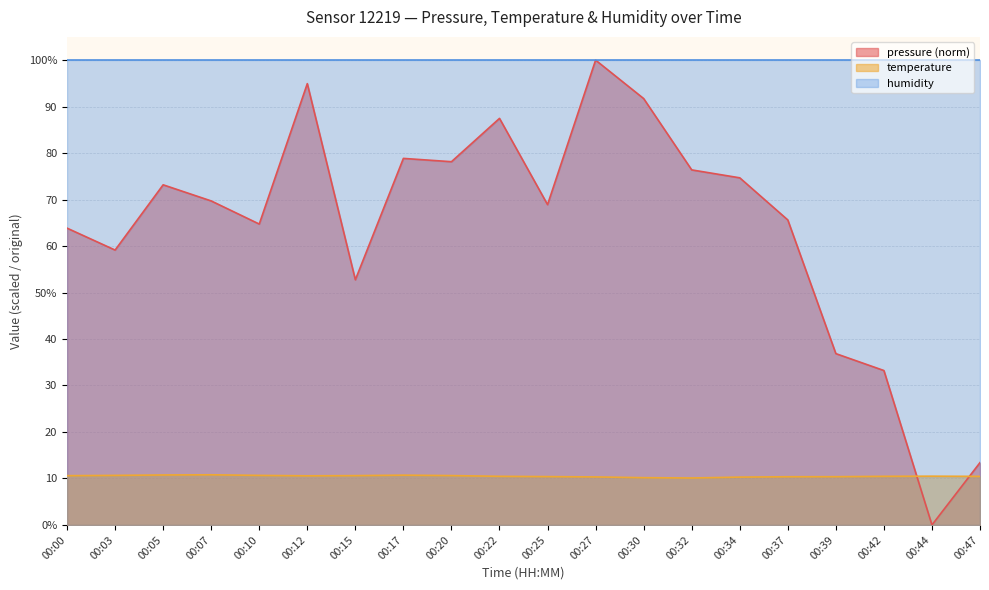

At which category does pressure reach its first local valley?

00:03